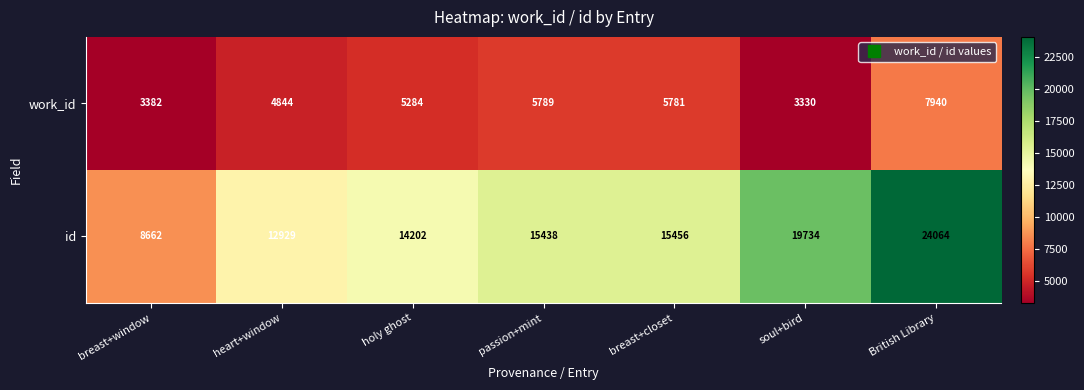

Reading right to left, list all the values displayed in this chart.

work_id: British Library=7940	soul+bird=3330	breast+closet=5781	passion+mint=5789	holy ghost=5284	heart+window=4844	breast+window=3382
id: British Library=24064	soul+bird=19734	breast+closet=15456	passion+mint=15438	holy ghost=14202	heart+window=12929	breast+window=8662